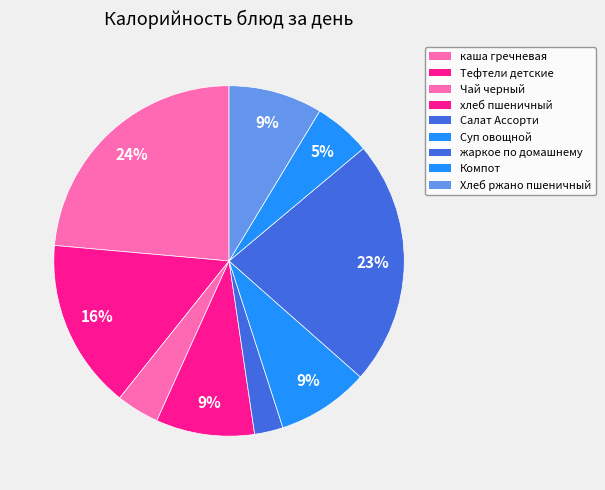

How many slices are in this pie chart?

9